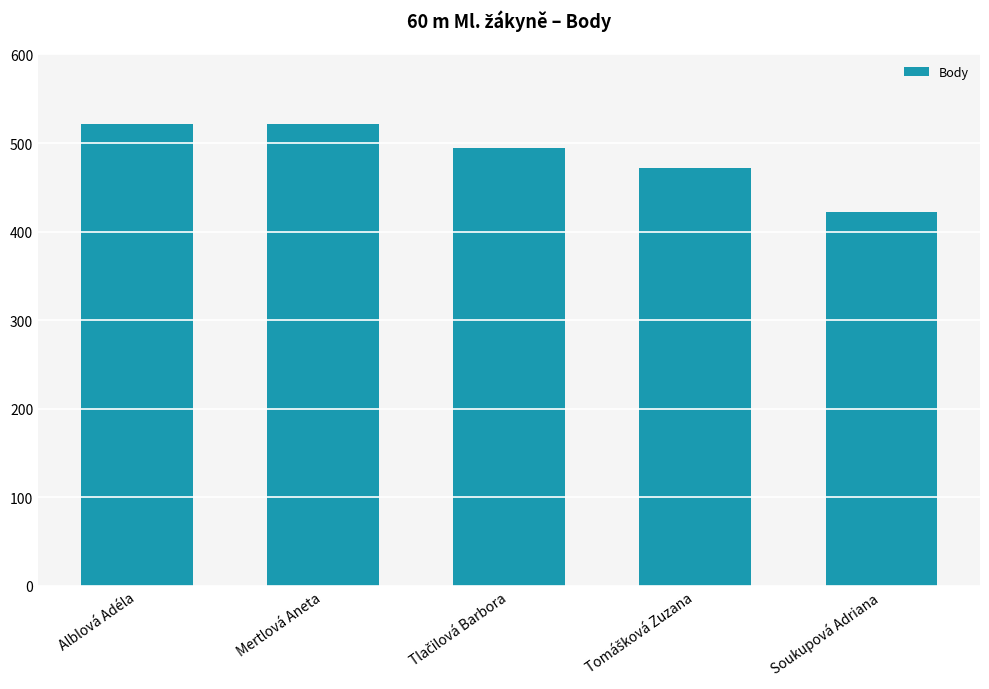

What is the value of the 1st bar from the left?

521